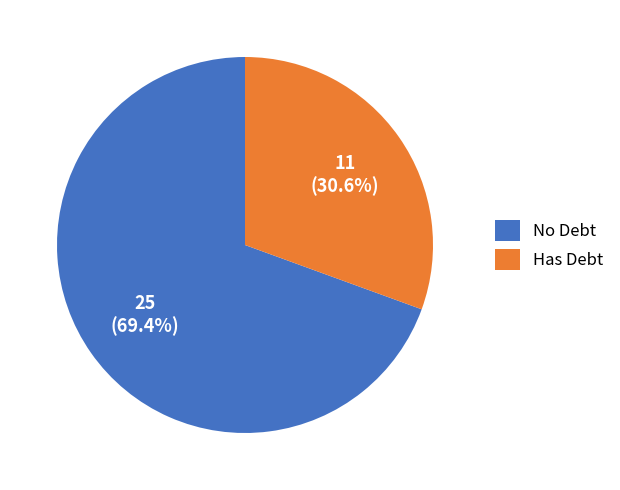

How many segments does this pie chart have?

2